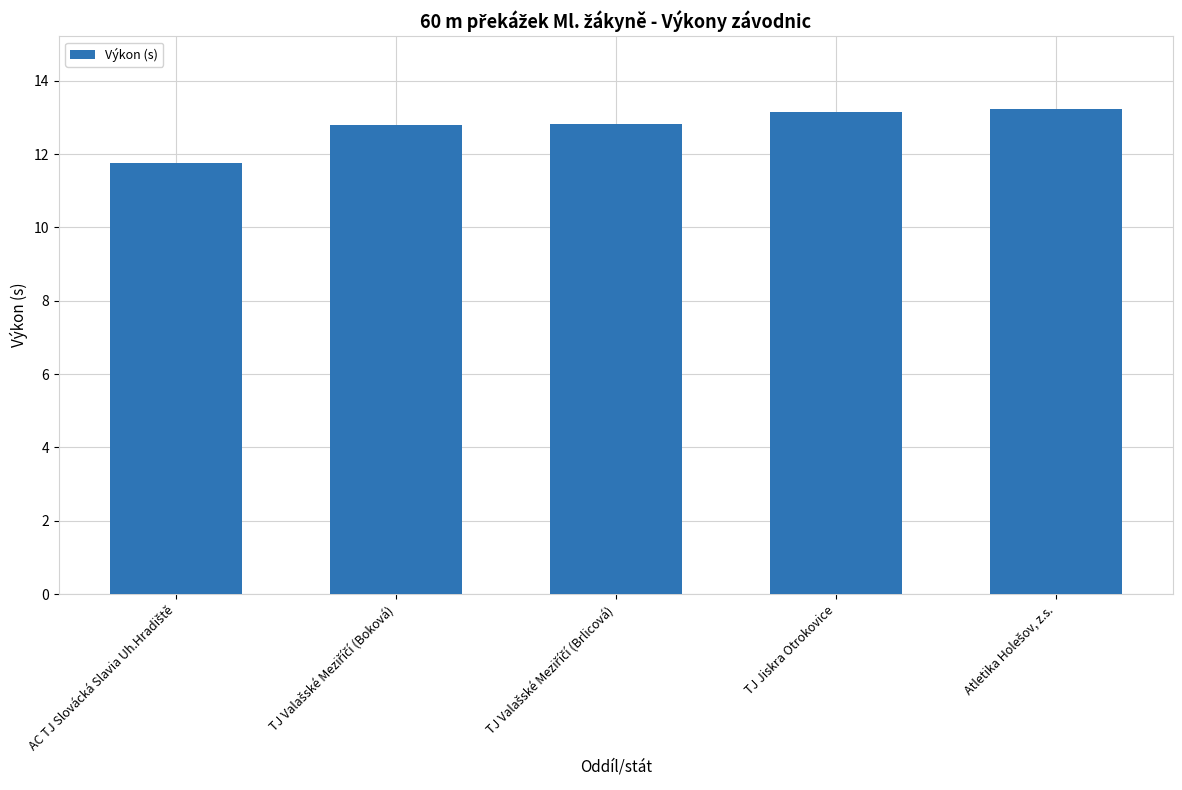

How many values exceed 12?

4